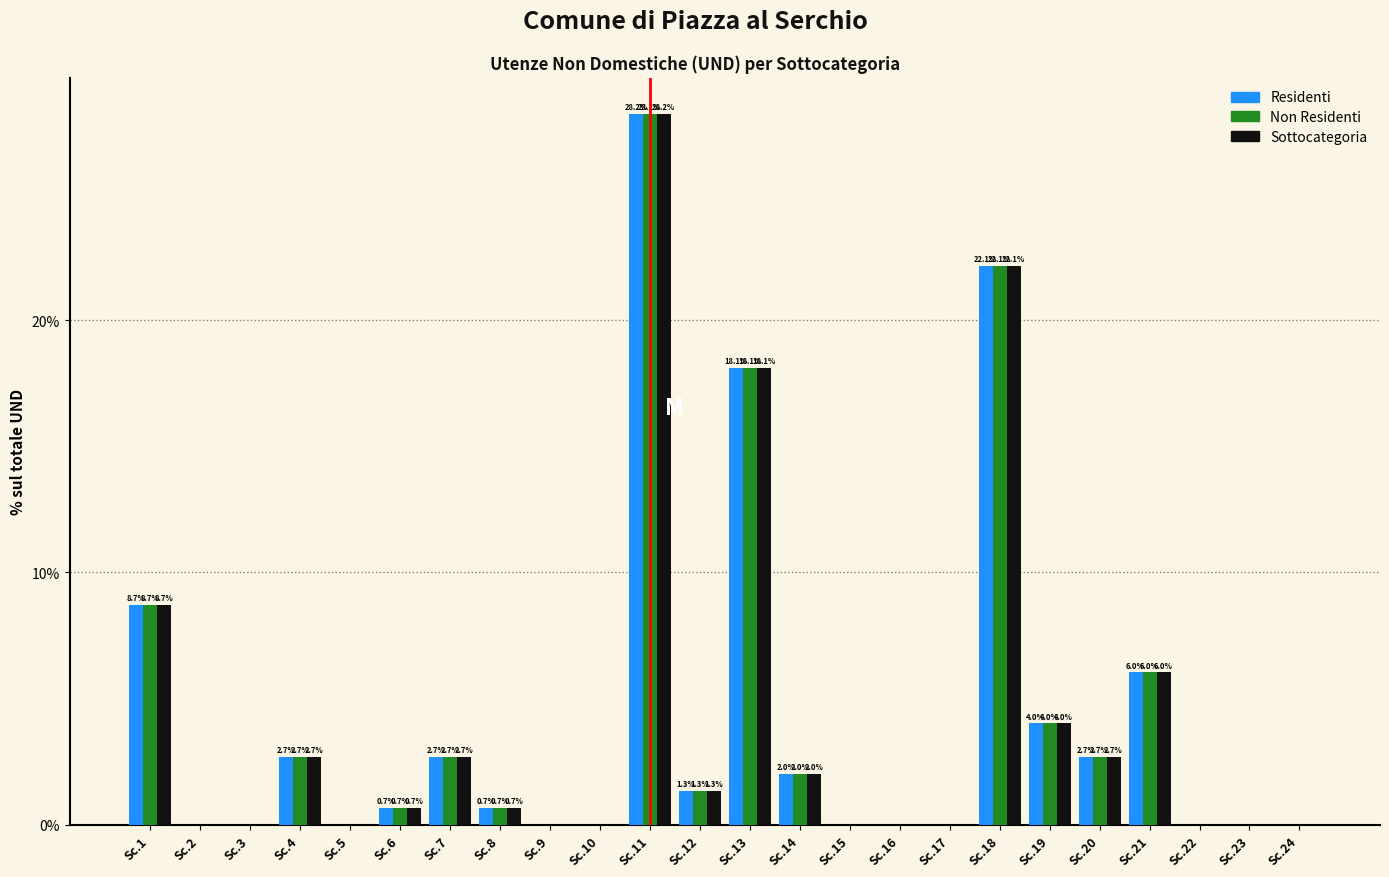

Reading right to left, extract all data points from this chart.

Residenti: Sc.24=0.0	Sc.23=0.0	Sc.22=0.0	Sc.21=6.0	Sc.20=2.7	Sc.19=4.0	Sc.18=22.1	Sc.17=0.0	Sc.16=0.0	Sc.15=0.0	Sc.14=2.0	Sc.13=18.1	Sc.12=1.3	Sc.11=28.2	Sc.10=0.0	Sc.9=0.0	Sc.8=0.7	Sc.7=2.7	Sc.6=0.7	Sc.5=0.0	Sc.4=2.7	Sc.3=0.0	Sc.2=0.0	Sc.1=8.7
Non Residenti: Sc.24=0.0	Sc.23=0.0	Sc.22=0.0	Sc.21=6.0	Sc.20=2.7	Sc.19=4.0	Sc.18=22.1	Sc.17=0.0	Sc.16=0.0	Sc.15=0.0	Sc.14=2.0	Sc.13=18.1	Sc.12=1.3	Sc.11=28.2	Sc.10=0.0	Sc.9=0.0	Sc.8=0.7	Sc.7=2.7	Sc.6=0.7	Sc.5=0.0	Sc.4=2.7	Sc.3=0.0	Sc.2=0.0	Sc.1=8.7
Sottocategoria: Sc.24=0.0	Sc.23=0.0	Sc.22=0.0	Sc.21=6.0	Sc.20=2.7	Sc.19=4.0	Sc.18=22.1	Sc.17=0.0	Sc.16=0.0	Sc.15=0.0	Sc.14=2.0	Sc.13=18.1	Sc.12=1.3	Sc.11=28.2	Sc.10=0.0	Sc.9=0.0	Sc.8=0.7	Sc.7=2.7	Sc.6=0.7	Sc.5=0.0	Sc.4=2.7	Sc.3=0.0	Sc.2=0.0	Sc.1=8.7